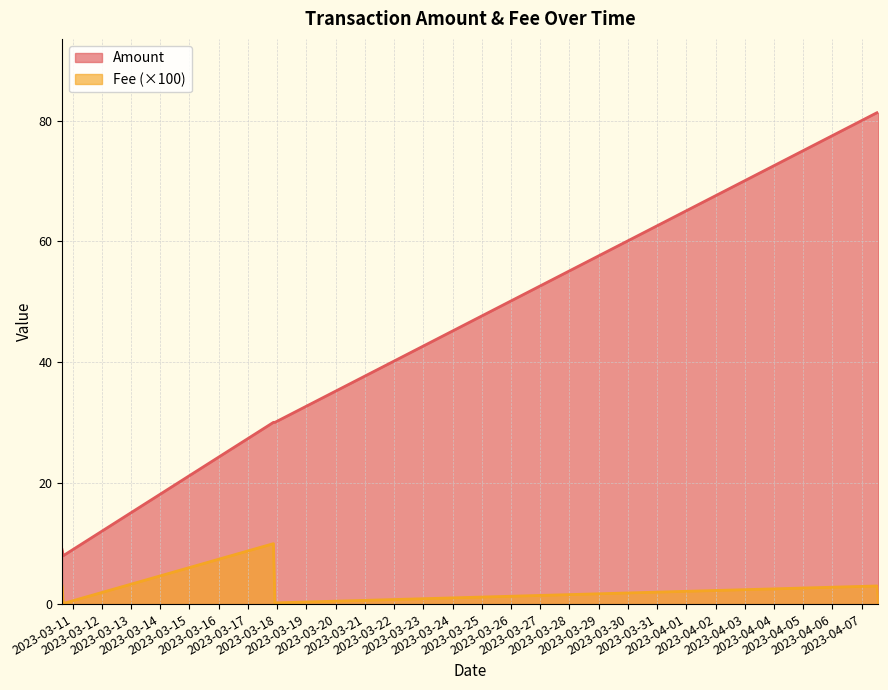

What is the difference between the second highest and second lowest values in the Fee (×100) series?

2.8